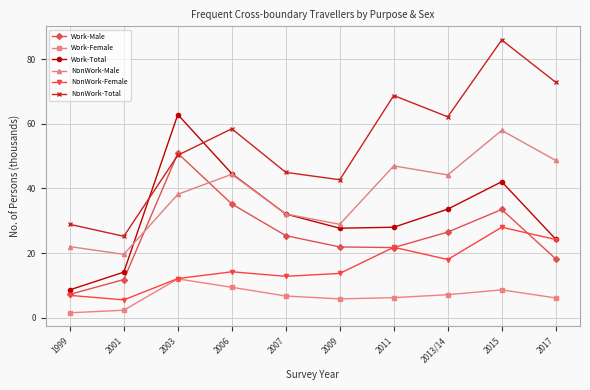

What is the sum of the Work-Male values at 2015 and 2001?

45.3